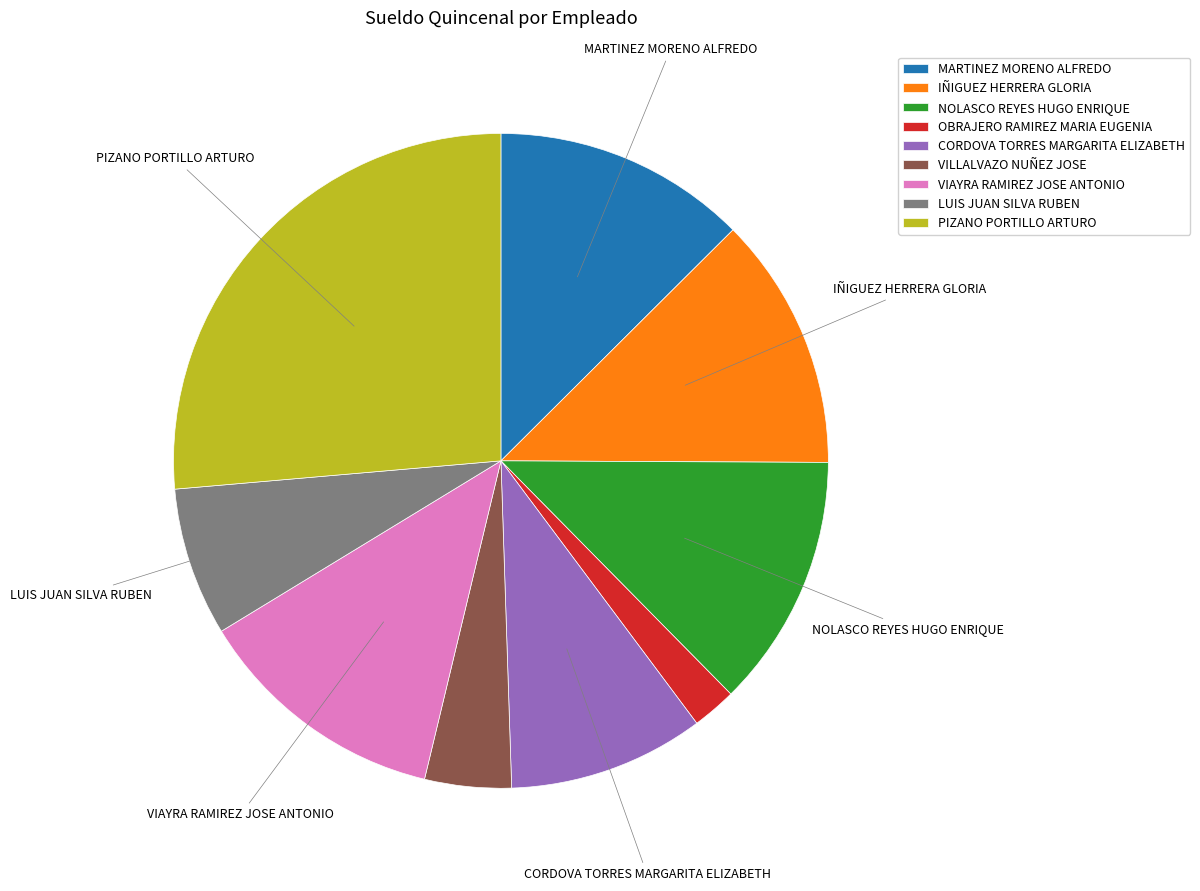

Is it true that OBRAJERO RAMIREZ MARIA EUGENIA is 2% of the pie?

True